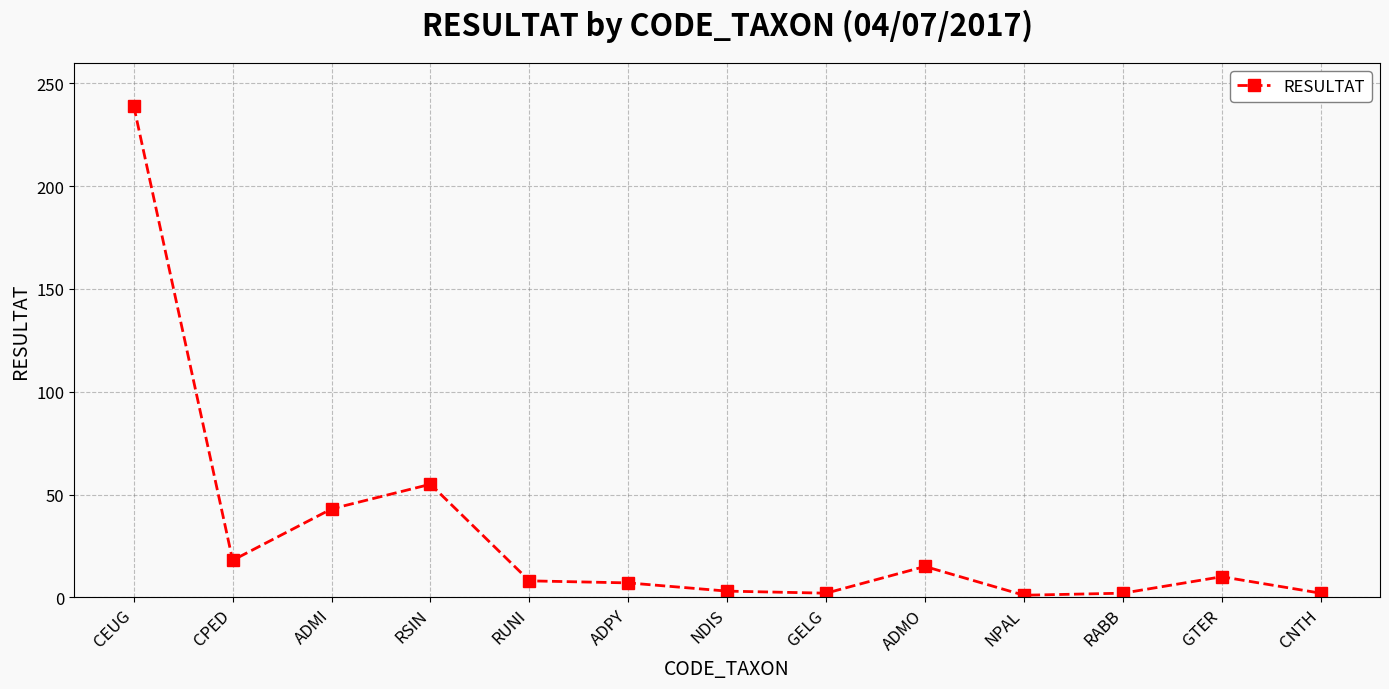

True or false: the data has more than 1 interior local peaks.

True